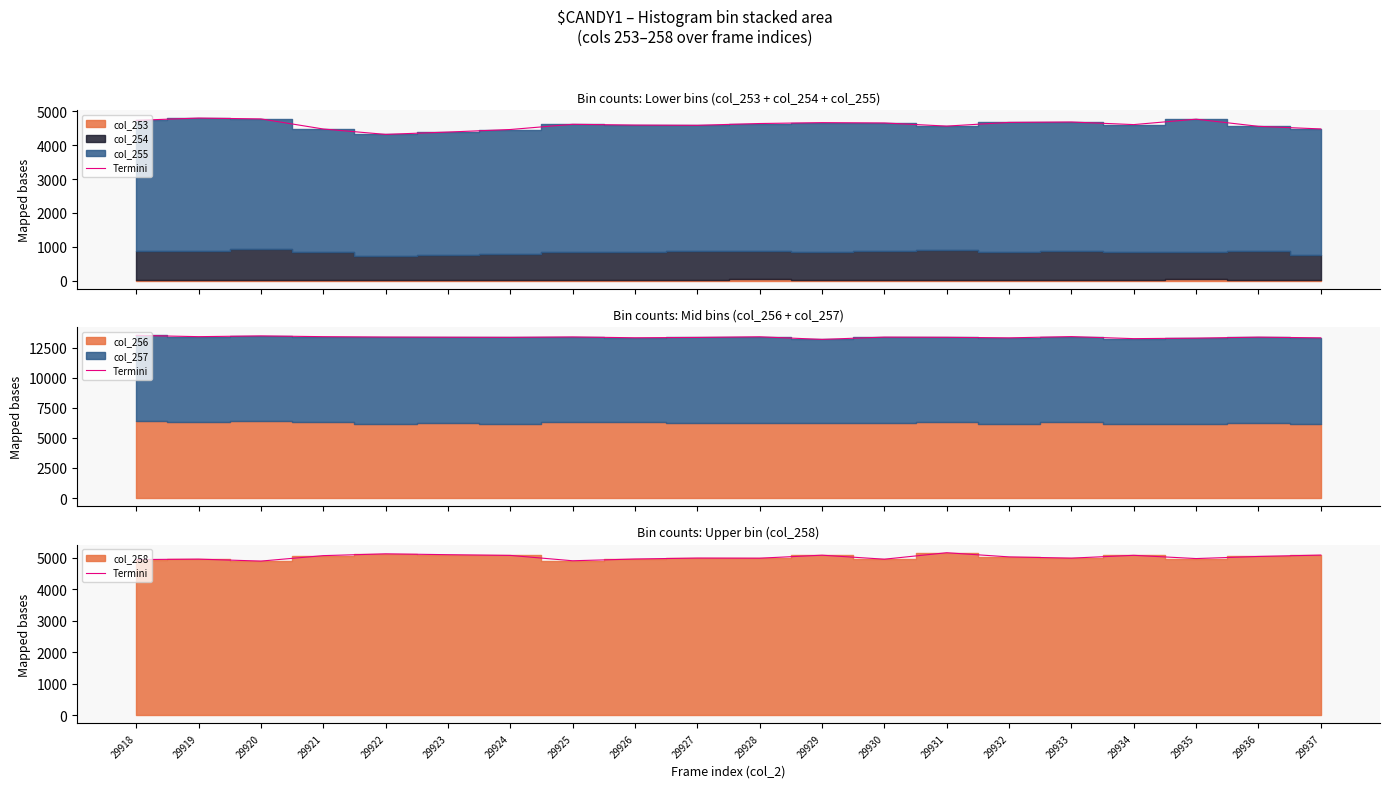

What is the average value?

5019